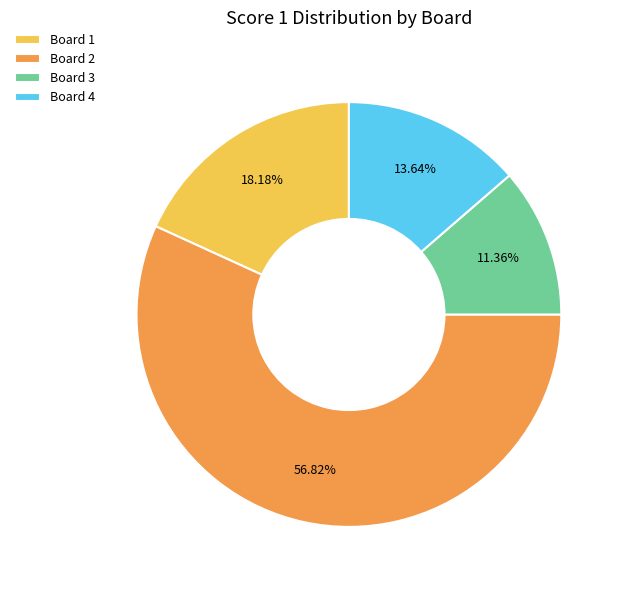

Rank the categories by value from lowest to highest.

Board 3, Board 4, Board 1, Board 2